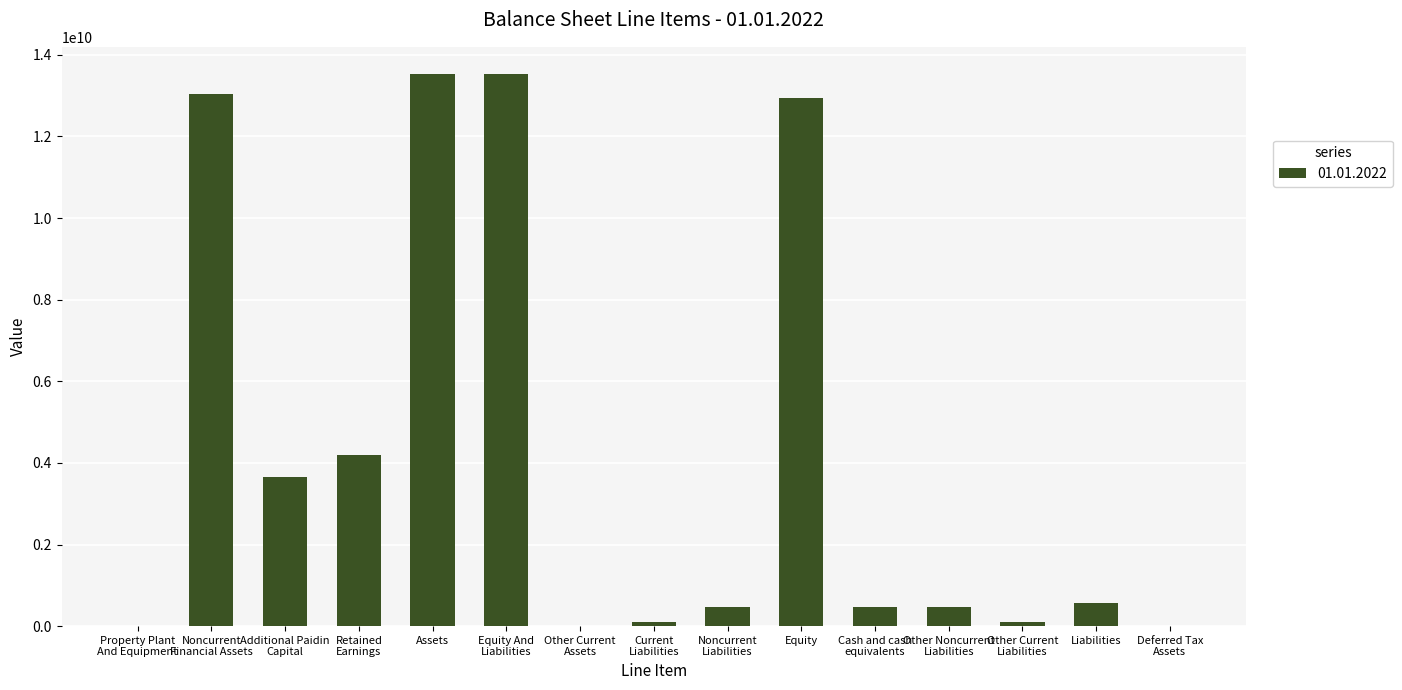

What is the greatest value displayed?

13520000000